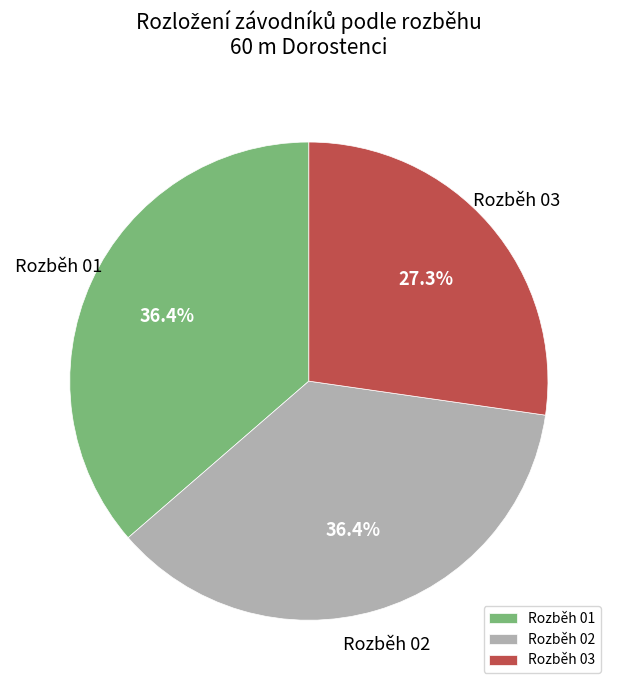

To the nearest percent, what portion does Rozběh 02 represent?

36%